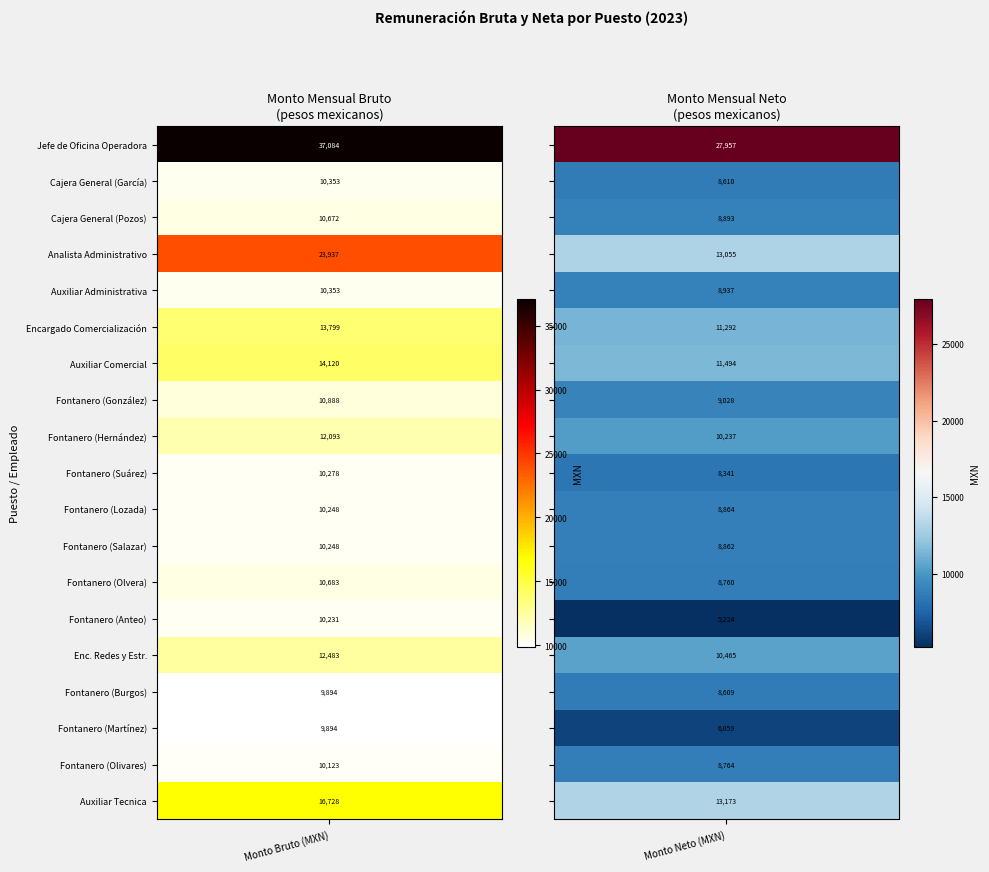

The Analista Administrativo series shows 5090.0 at 0. True or false?

False